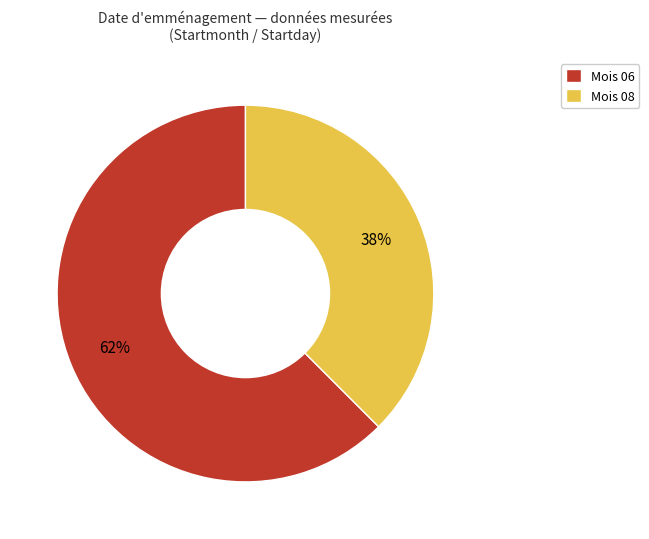

Which has a higher value, Mois 06 or Mois 08?

Mois 06